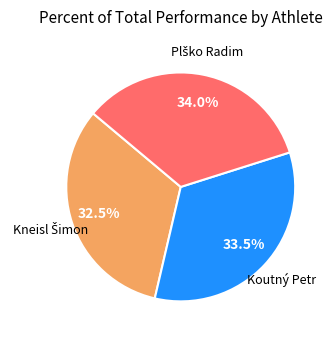

Is there any slice that represents more than half of the pie?

No